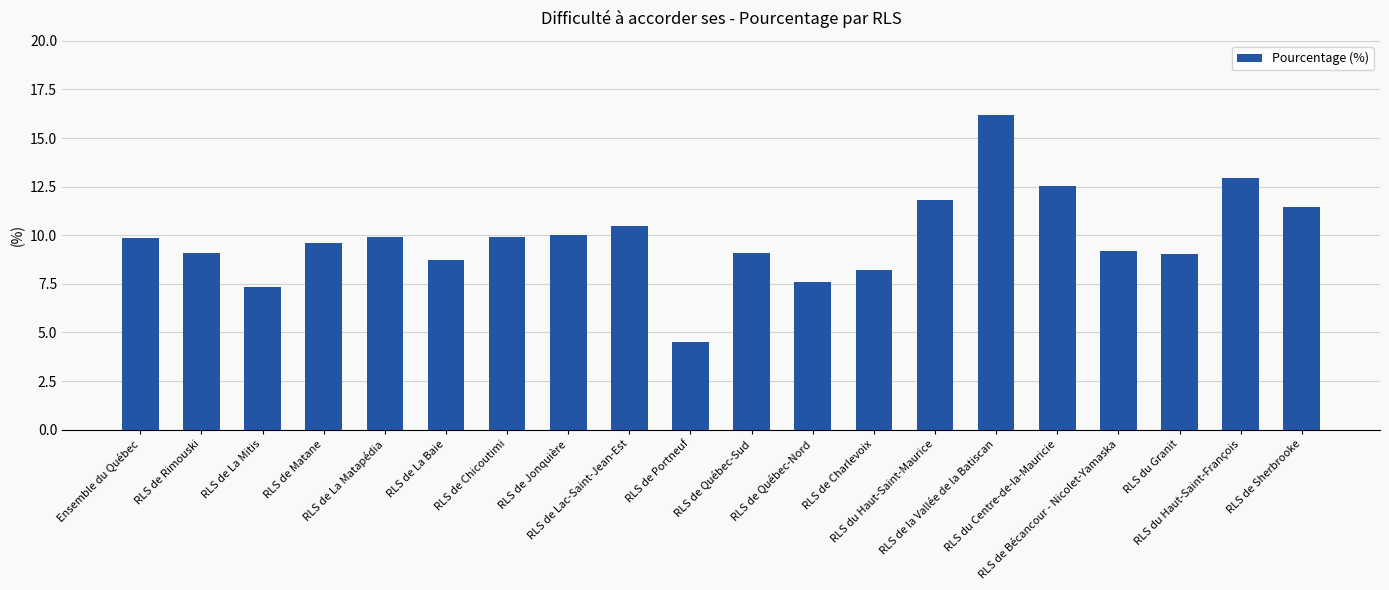

What is the average value?

9.9